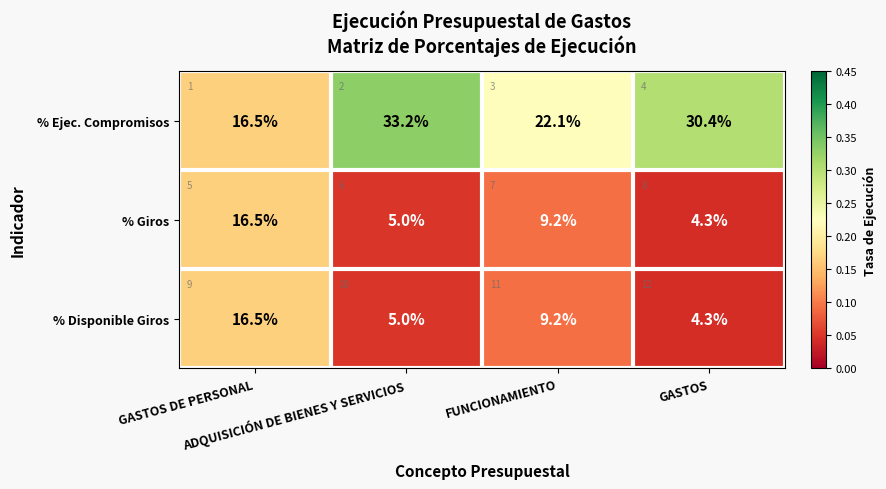

How many % Giros values are between 0 and 1?

4